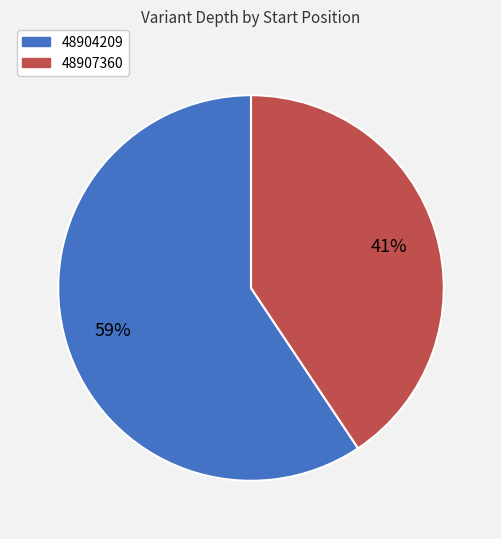

What is the largest slice in the pie chart?

48904209